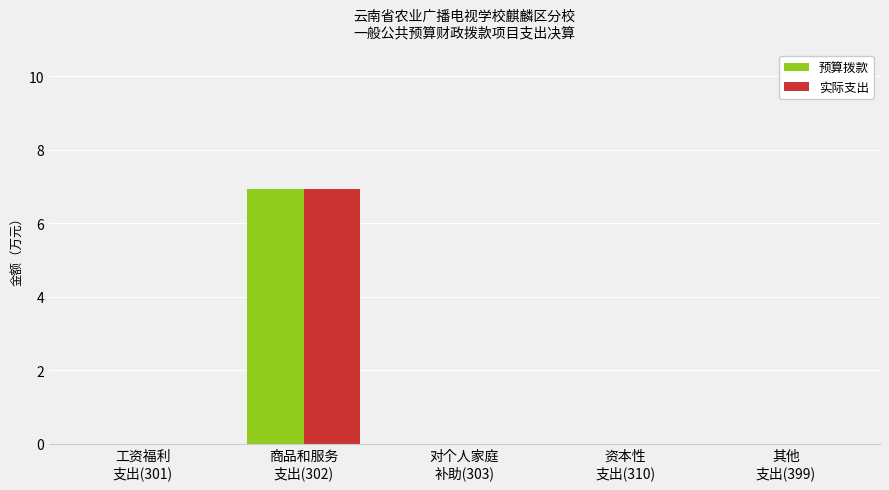

Reading left to right, transcribe all the data shown in this chart.

预算拨款: 工资福利
支出(301)=0.0	商品和服务
支出(302)=6.9	对个人家庭
补助(303)=0.0	资本性
支出(310)=0.0	其他
支出(399)=0.0
实际支出: 工资福利
支出(301)=0.0	商品和服务
支出(302)=6.9	对个人家庭
补助(303)=0.0	资本性
支出(310)=0.0	其他
支出(399)=0.0